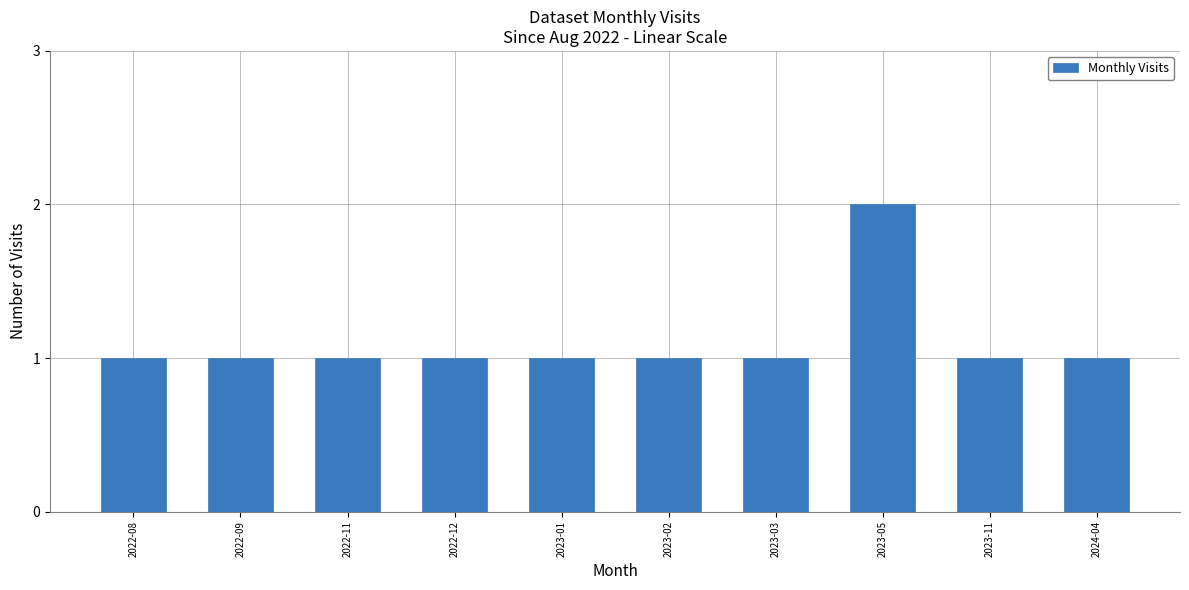

The value at 2023-11 is 2. True or false?

False